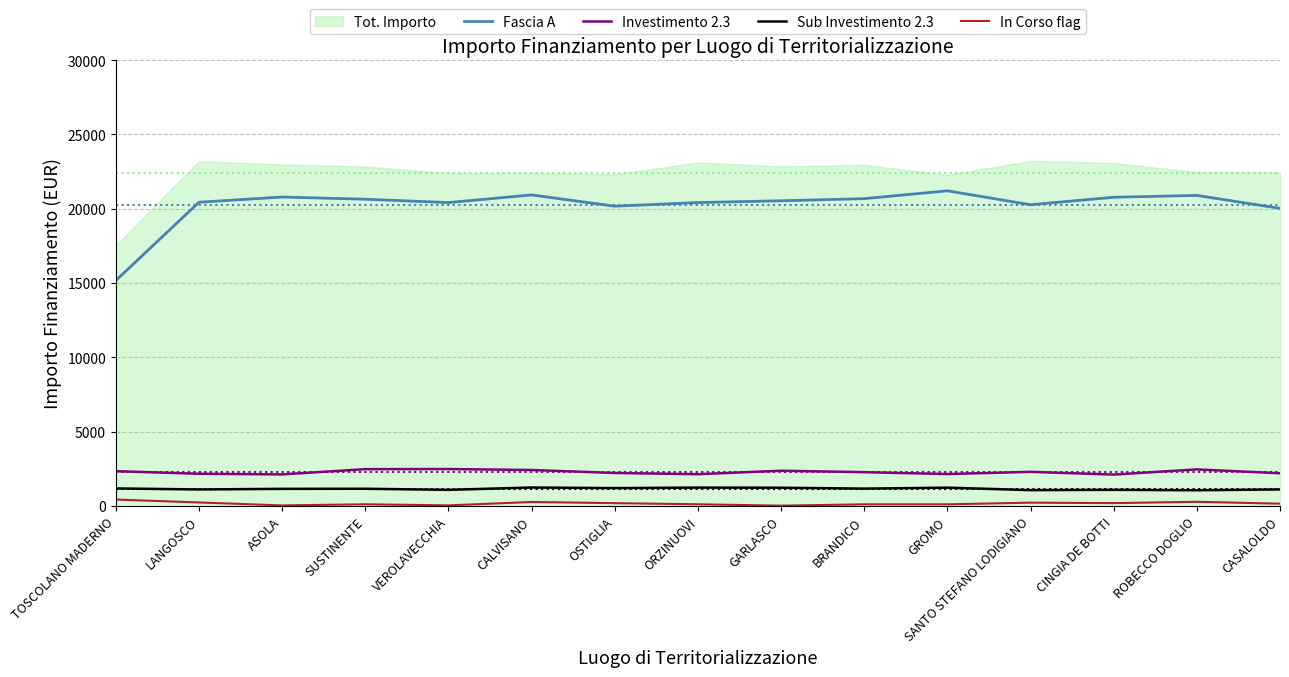

How many lines are shown in the chart?

4